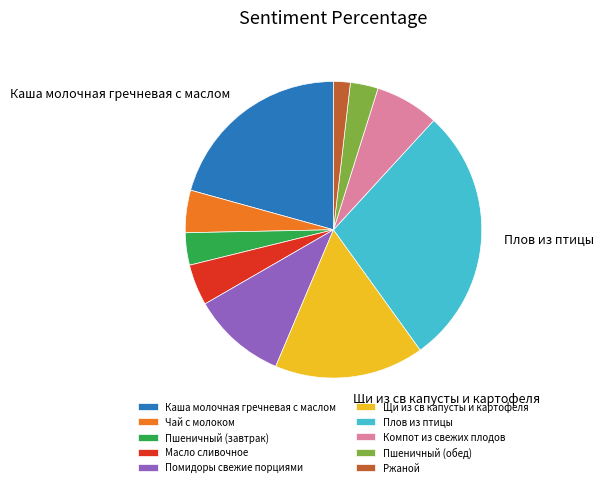

Is the sum of Щи из св капусты и картофеля and Каша молочная гречневая с маслом greater than half?

No